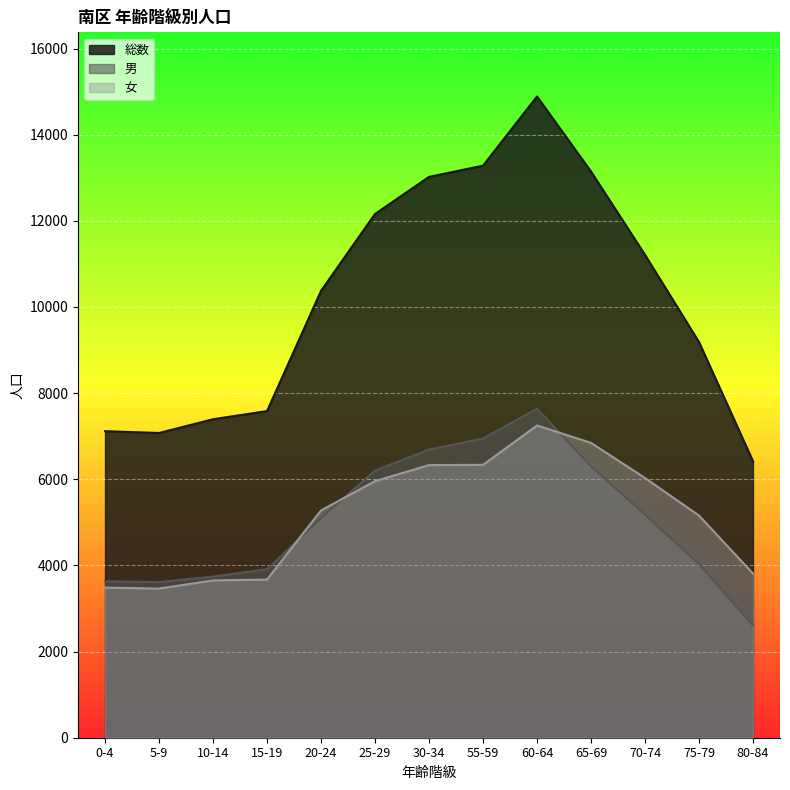

True or false: 男 has more than 2 interior local peaks.

False